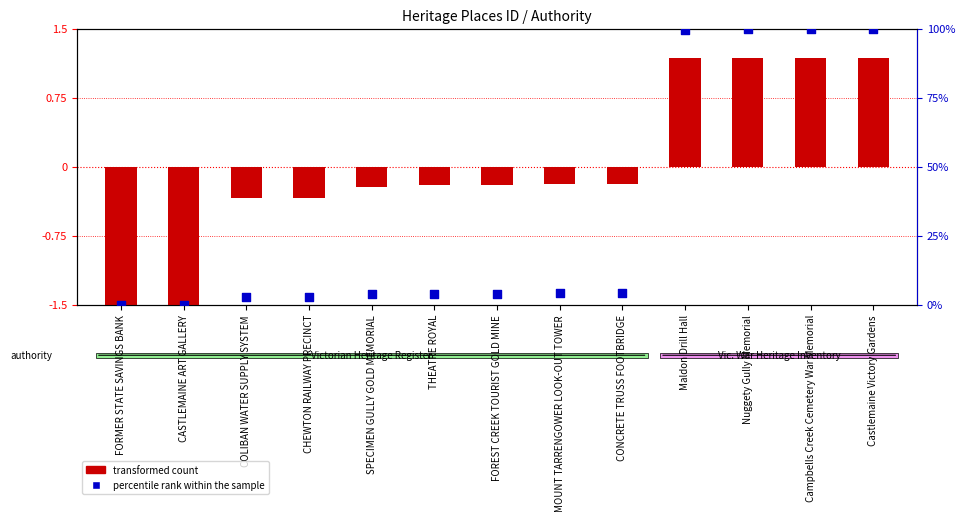

At how many categories does at least one series exceed 42?

4